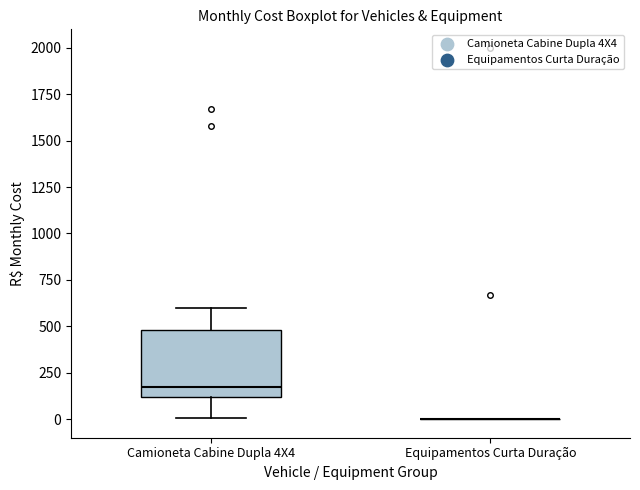

Where does the median line of the box for Camioneta Cabine Dupla 4X4 sit on the y-axis? The values are not printed on the chart, so give them approximately, as read against the axis.

150